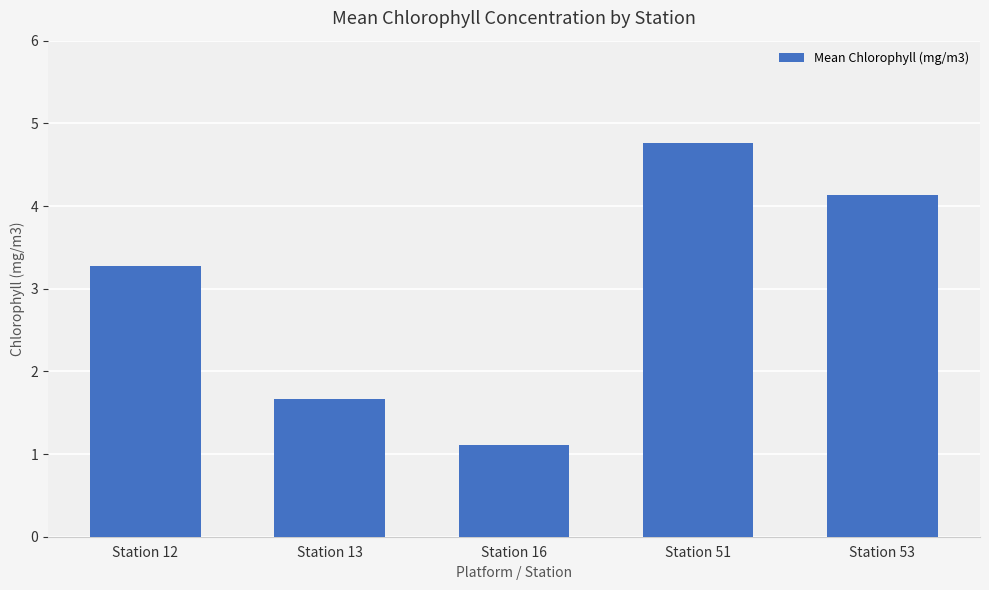

The chart shows a value of 1.5 at Station 12. True or false?

False